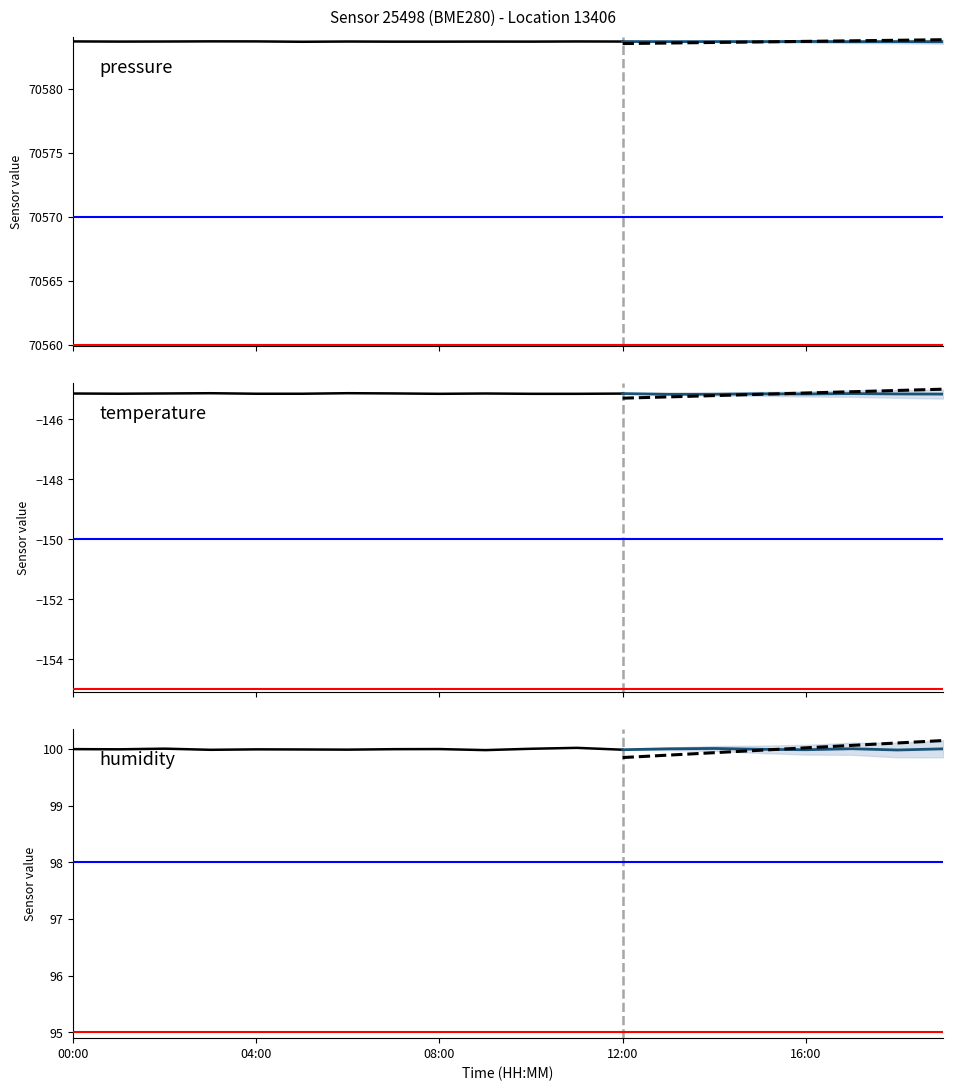

Reading left to right, transcribe all the data shown in this chart.

pressure: 70583.7	70583.7	70583.7	70583.7	70583.7	70583.7	70583.7	70583.7	70583.7	70583.7	70583.7	70583.7	70583.7
temperature: -145.1	-145.1	-145.1	-145.1	-145.1	-145.1	-145.1	-145.1	-145.1	-145.1	-145.1	-145.1	-145.1
humidity: 100.0	100.0	100.0	100.0	100.0	100.0	100.0	100.0	100.0	100.0	100.0	100.0	100.0